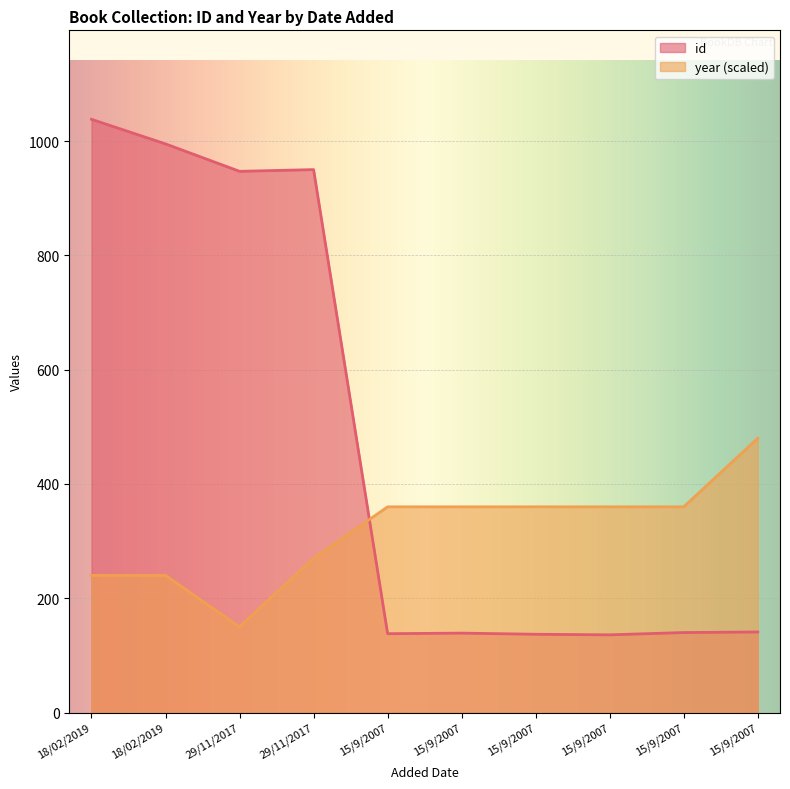

Which has a higher value, 15/9/2007 or 29/11/2017?

29/11/2017